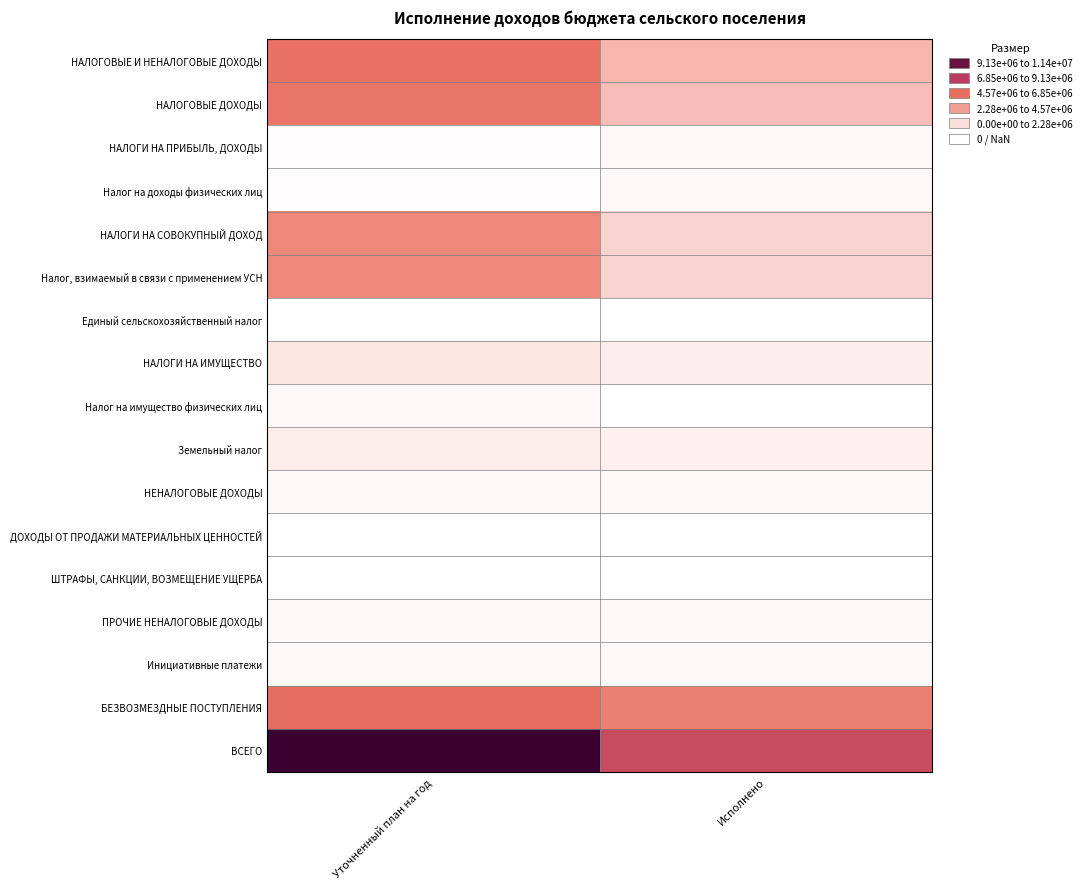

Is the value of НАЛОГОВЫЕ ДОХОДЫ at Уточненный план на год greater than the value of Налог на имущество физических лиц at Уточненный план на год?

Yes